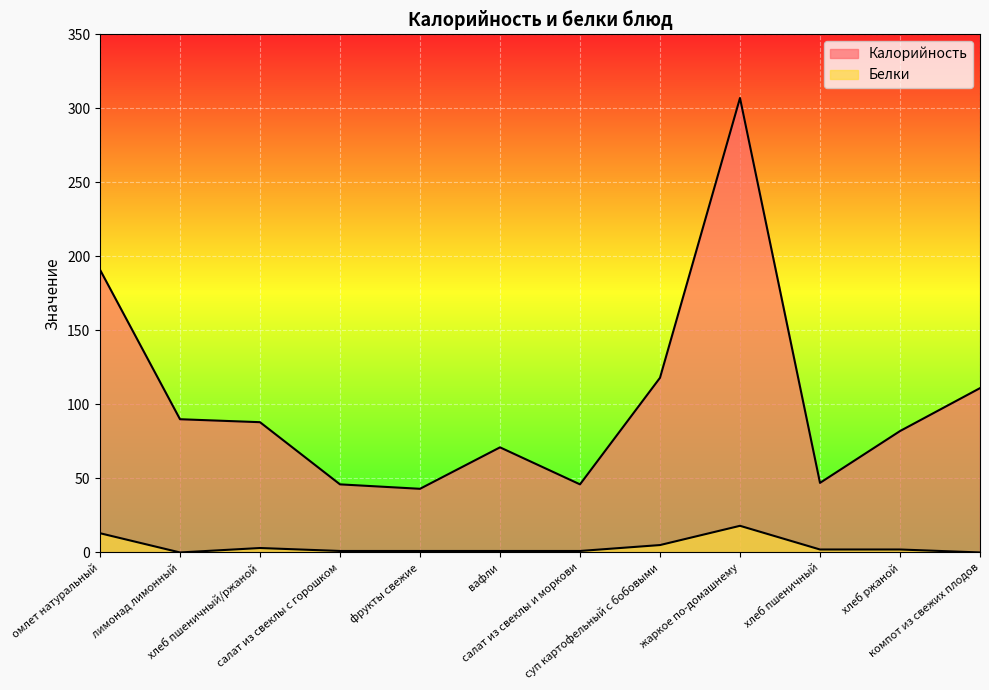

The Калорийность series shows 71 at вафли. True or false?

True